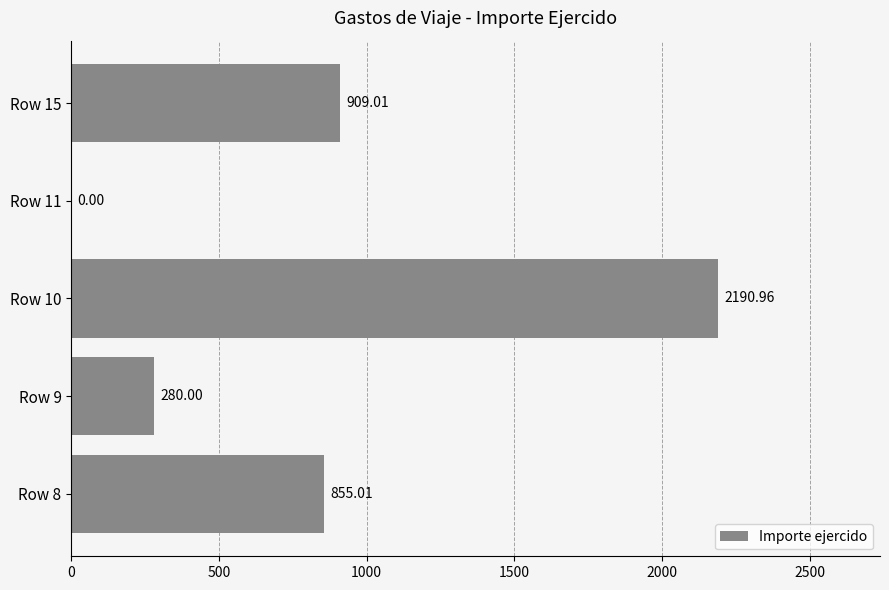

What is the sum of the values at Row 10 and Row 9?

2471.0